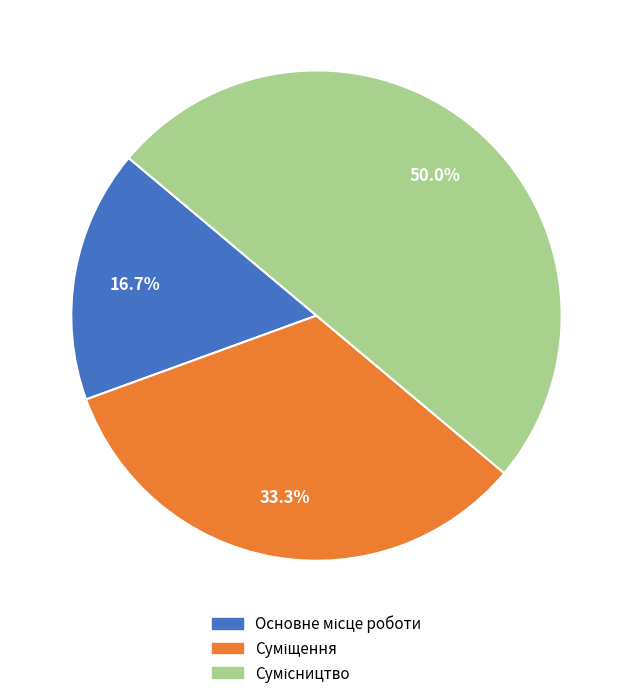

How many segments does this pie chart have?

3